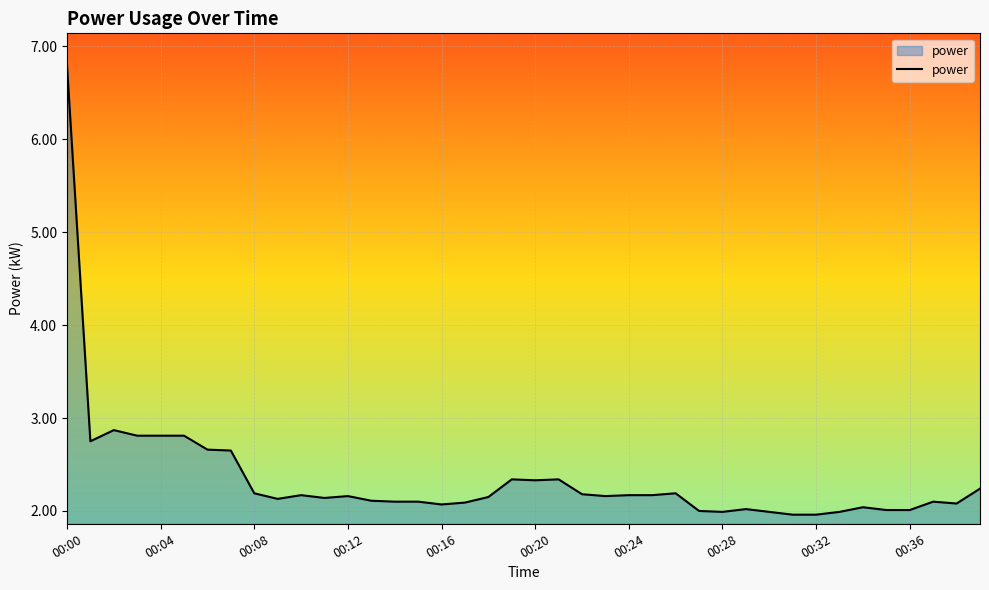

What is the minimum value shown in the chart?

2.0